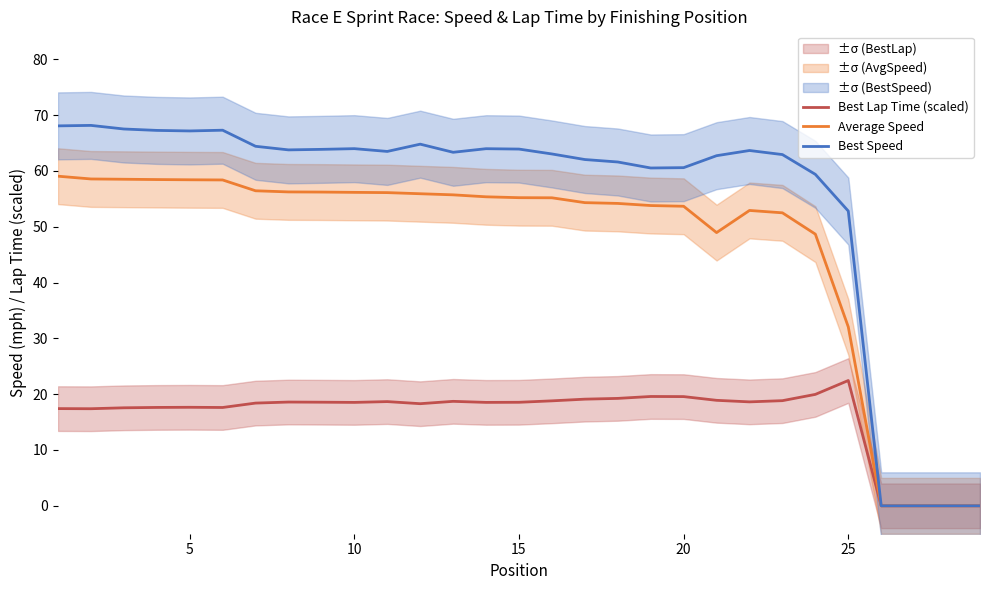

What is the highest value of the Best Lap Time (scaled) series?

22.4